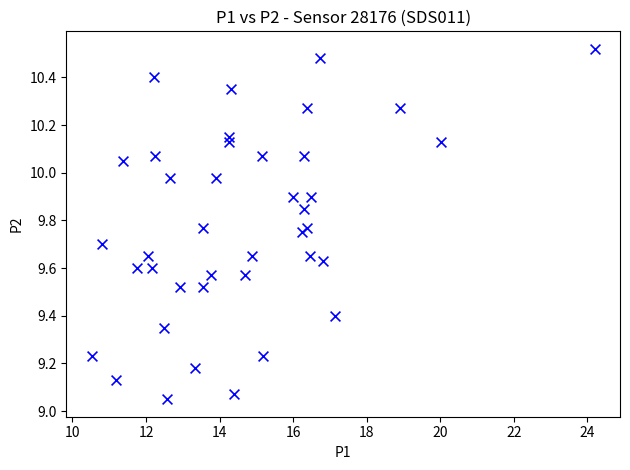

What is the range of Y values (max minus min)?

1.5